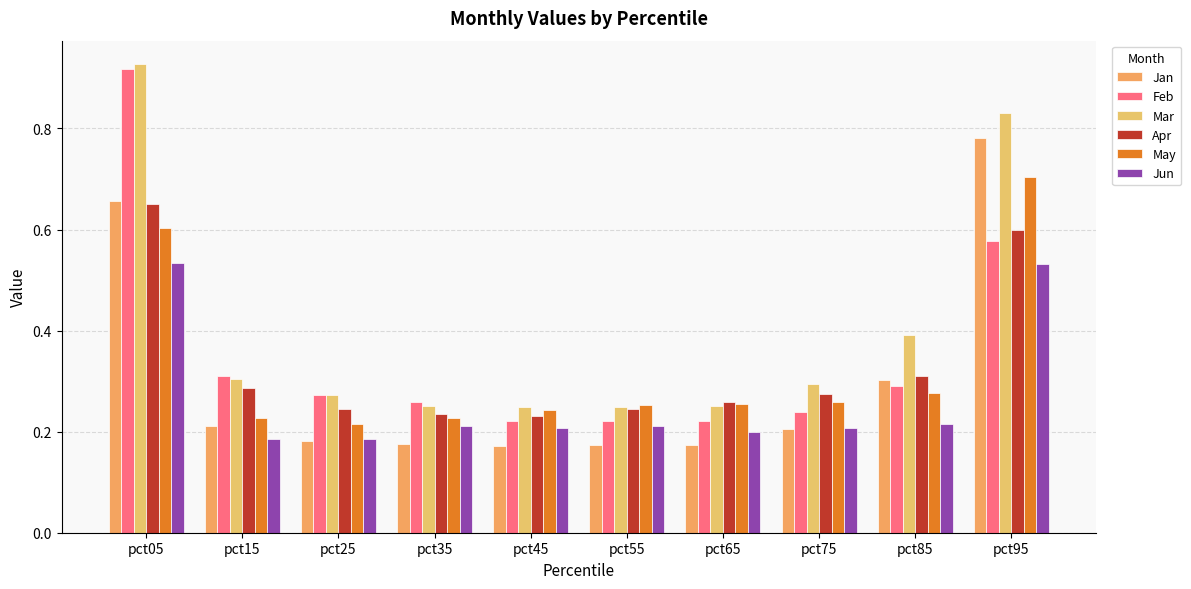

What is the sum of the Apr values at pct15 and pct45?

0.5